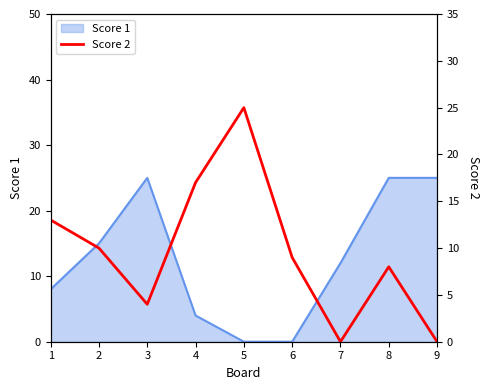

List the labels in order of value, smallest first.

7, 9, 3, 8, 6, 2, 1, 4, 5